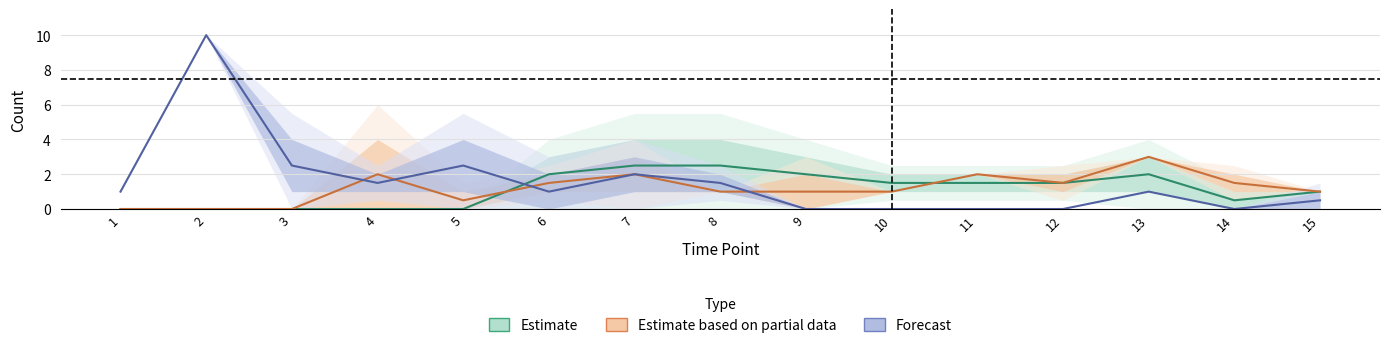

The value of Forecast at 7 is 0.6. True or false?

False